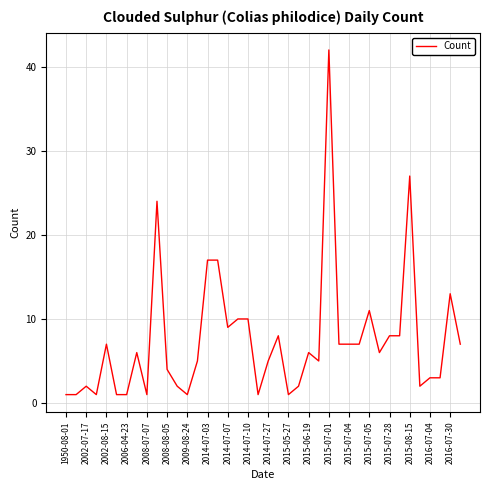

What is the maximum value shown in the chart?

42